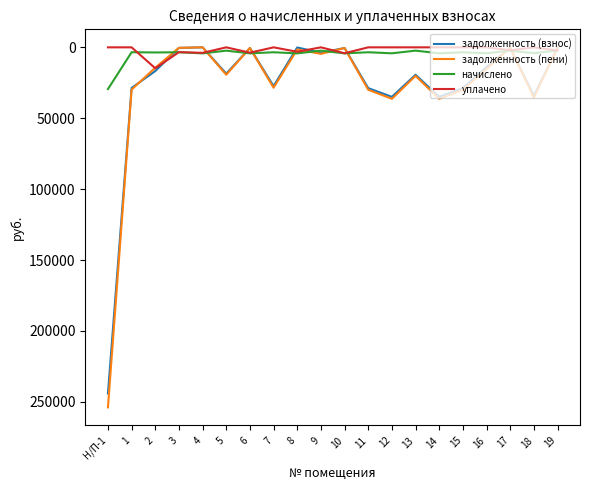

What is the approximate value of задолженность (пени) at 5?

19341.7